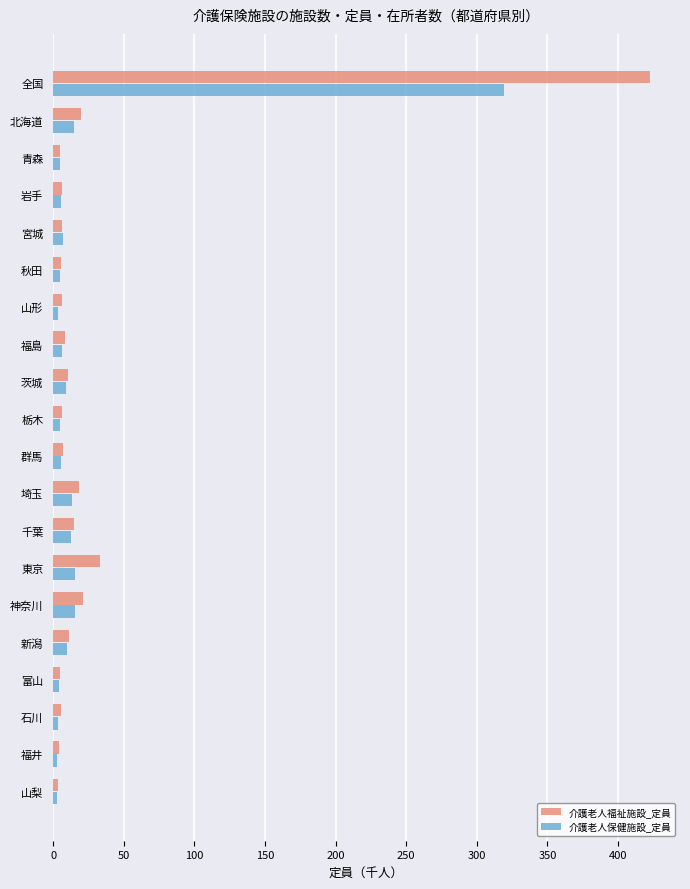

Which series has the largest range (max minus min)?

介護老人福祉施設_定員